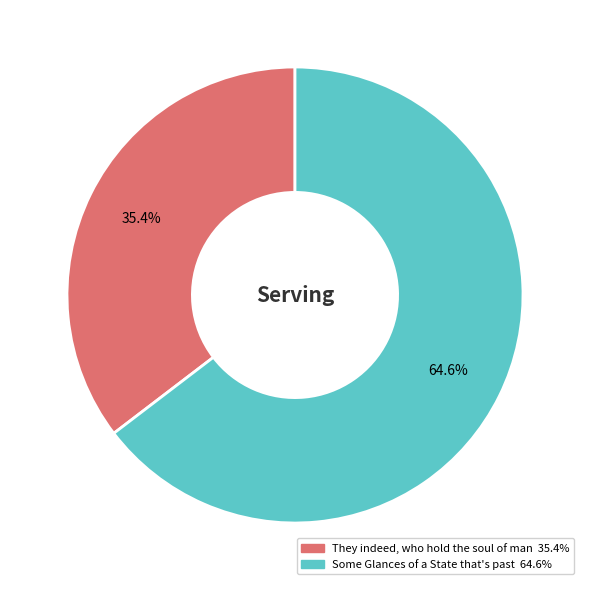

Is the sum of They indeed, who hold the soul of man and Some Glances of a State that's past greater than half?

Yes